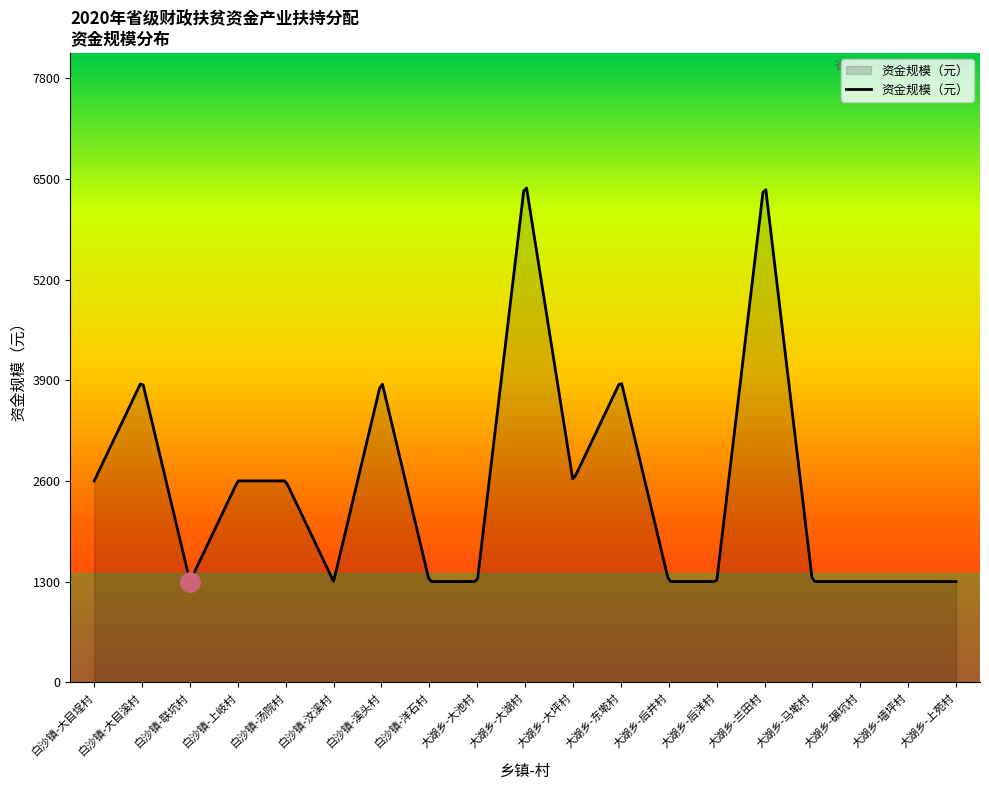

Does the chart display data point markers on the line(s)?

No